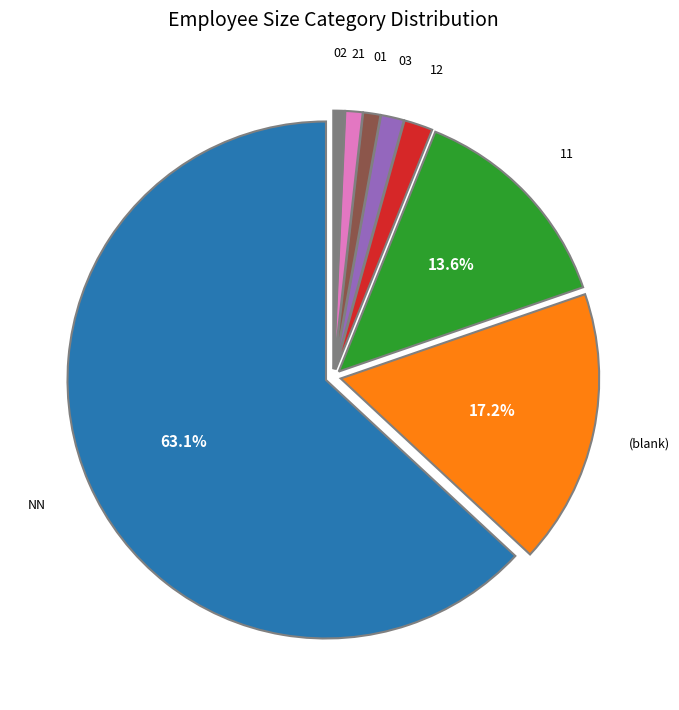

Do (blank) and 02 together represent more than half of the pie?

No